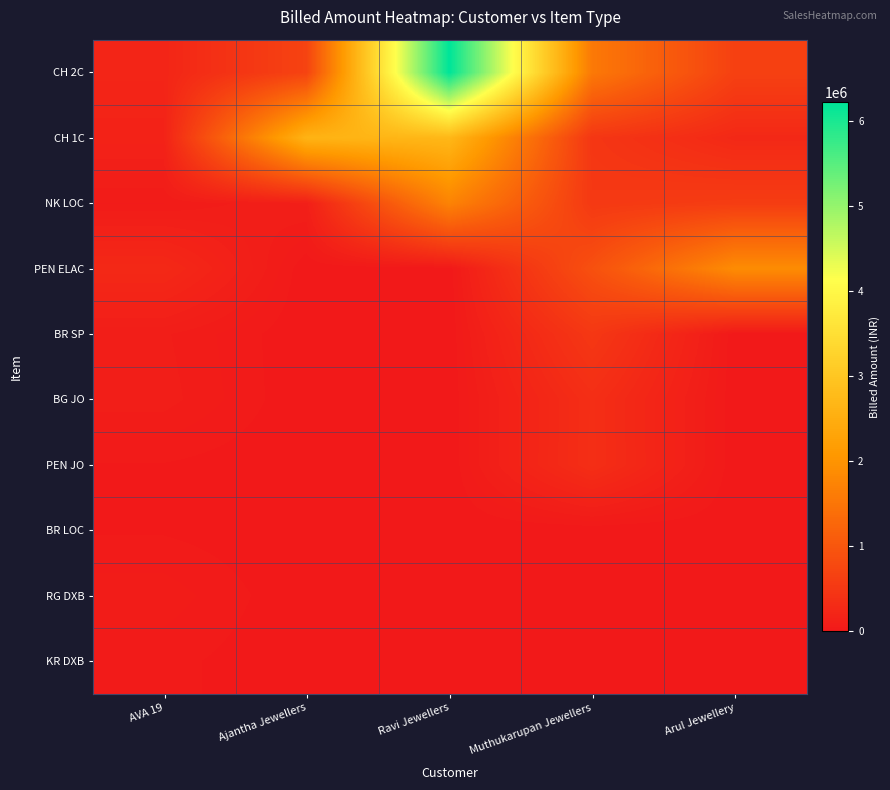

At Ravi Jewellers, list the series in order from largest to smallest.

CH 2C, CH 1C, NK LOC, PEN ELAC, BR SP, BG JO, PEN JO, BR LOC, RG DXB, KR DXB